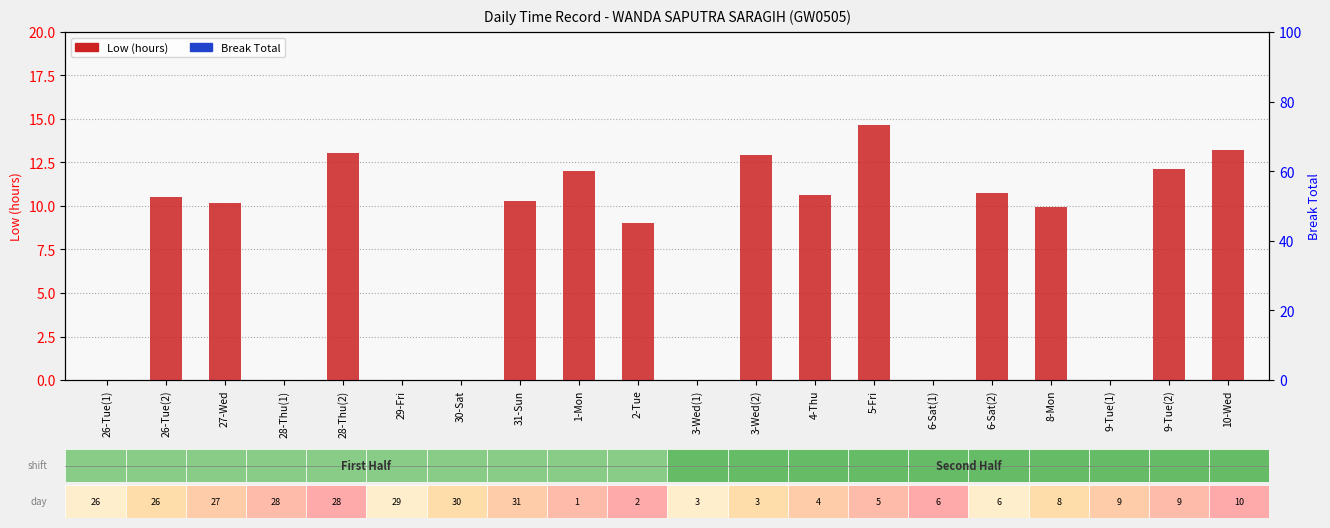

Rank the series at 1-Mon from lowest to highest value.

Break Total, Low (hours)